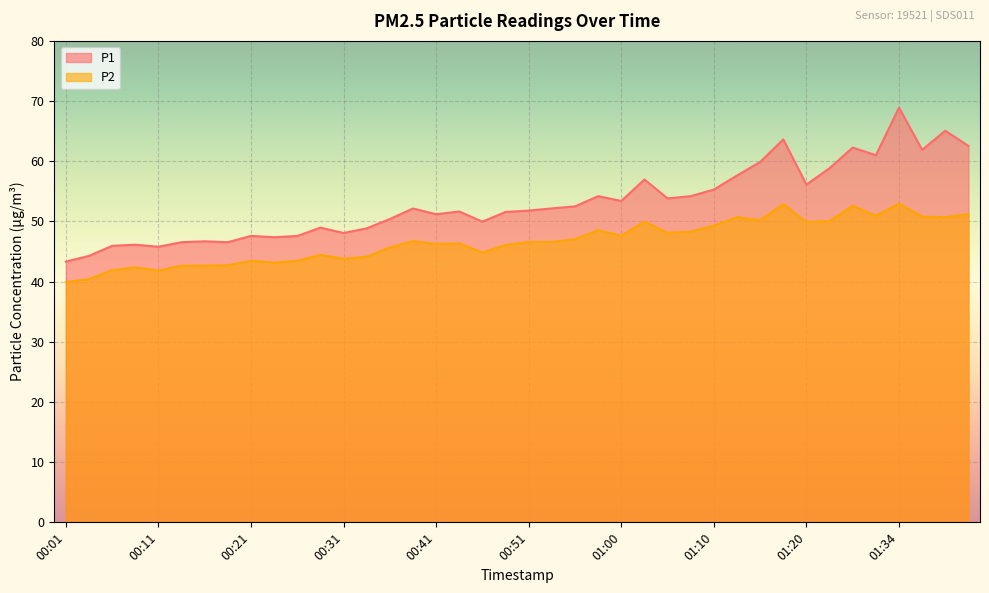

True or false: P1 and P2 intersect in this chart.

False